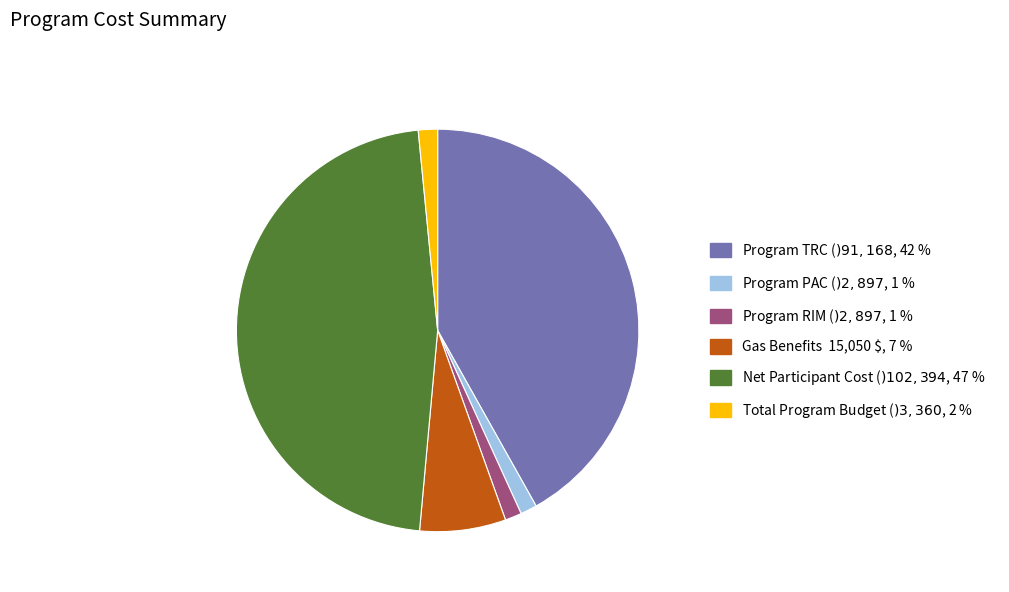

What is the largest slice in the pie chart?

Net Participant Cost ($)